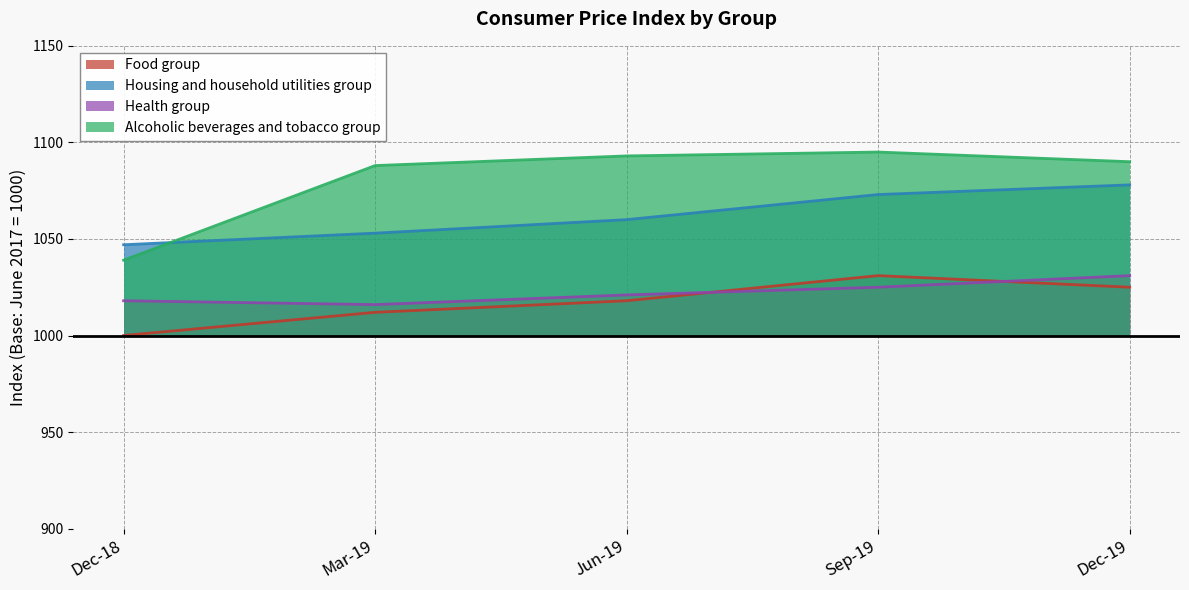

Reading right to left, list all the values displayed in this chart.

Food group: 1025	1031	1018	1012	1000
Housing and household utilities group: 1078	1073	1060	1053	1047
Health group: 1031	1025	1021	1016	1018
Alcoholic beverages and tobacco group: 1090	1095	1093	1088	1039